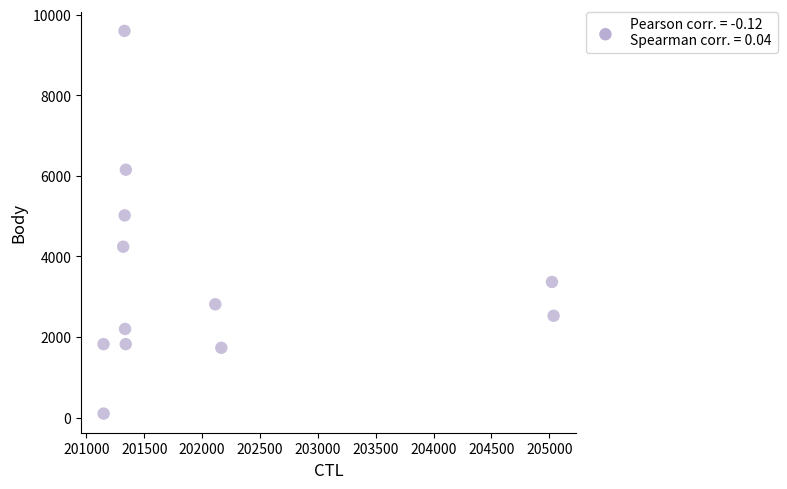

What is the average Y value?

3451